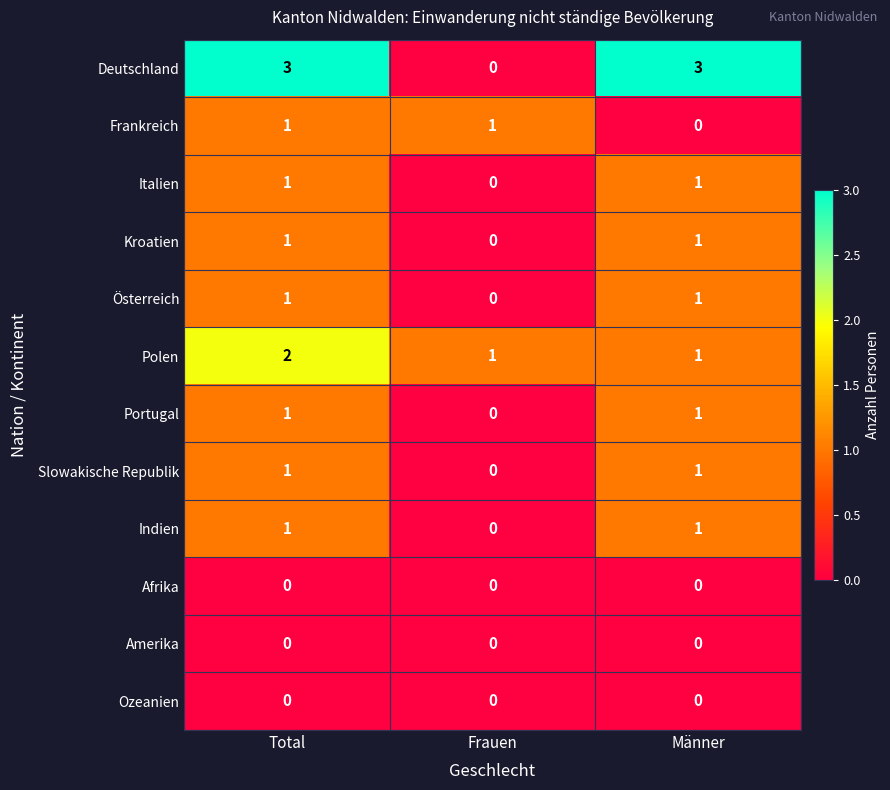

Between Total and Frauen, which series saw the biggest shift?

Deutschland